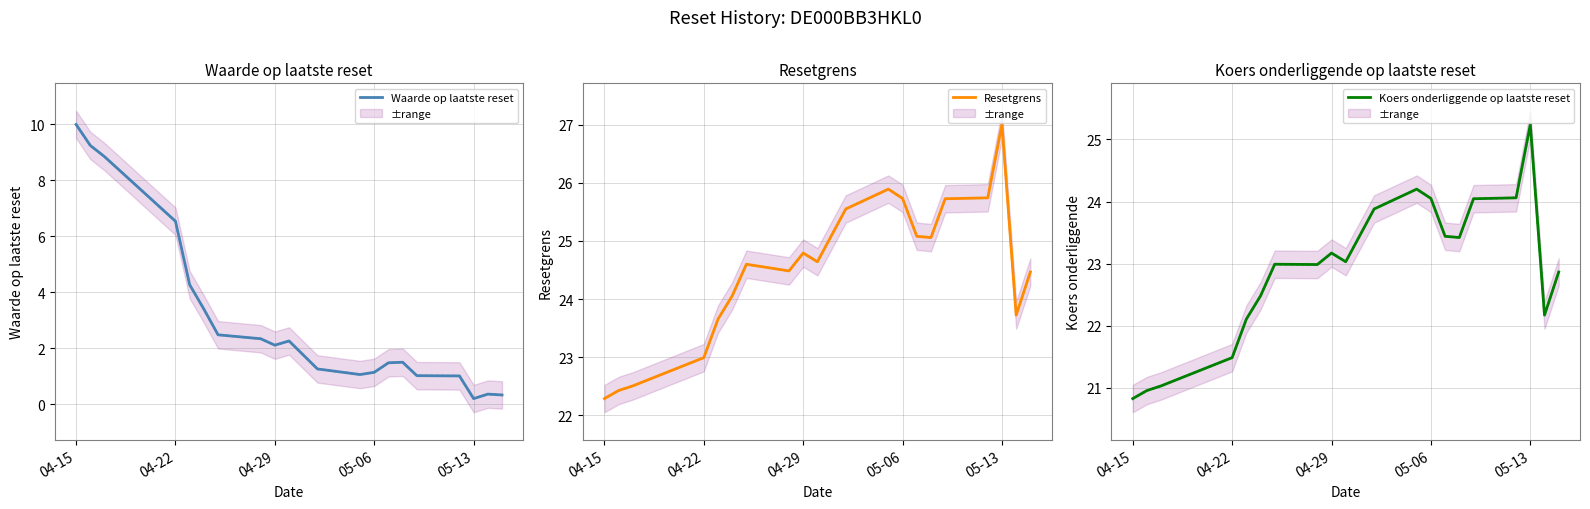

What is the maximum value for Koers onderliggende op laatste reset?

25.2